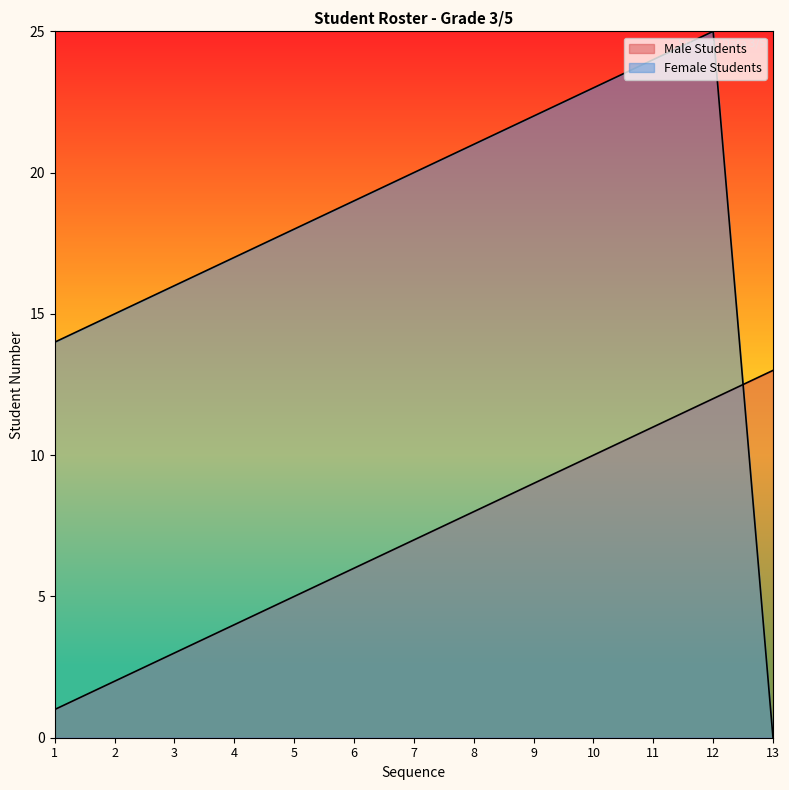

True or false: Male Students and Female Students cross at least once.

True